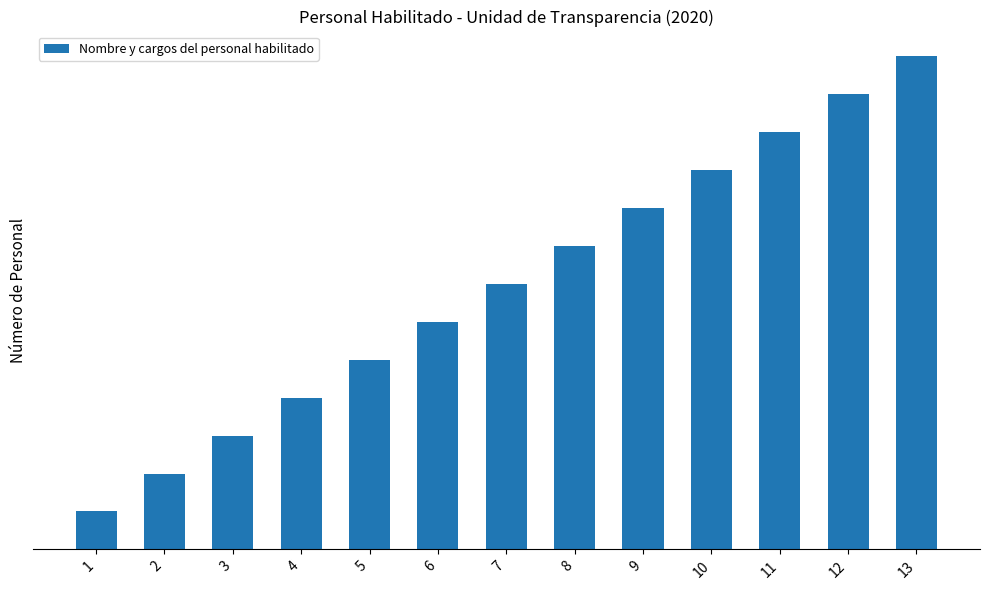

The chart shows a value of 4 at 9. True or false?

False